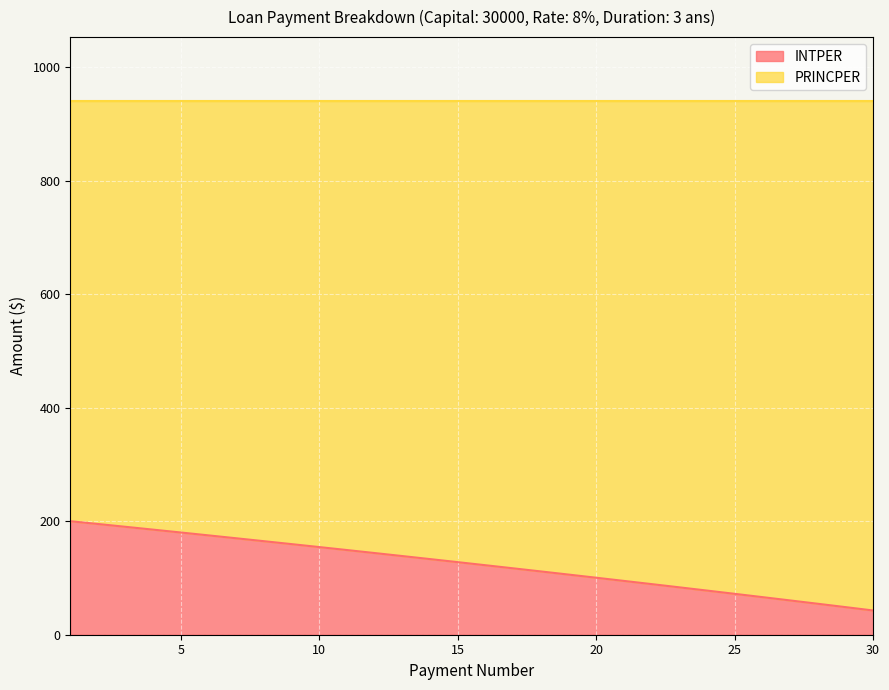

Reading left to right, extract all data points from this chart.

1=200.0	2=195.1	3=190.1	4=185.1	5=180.1	6=175.0	7=169.9	8=164.8	9=159.6	10=154.4	11=149.2	12=143.9	13=138.6	14=133.2	15=127.9	16=122.4	17=117.0	18=111.5	19=106.0	20=100.4	21=94.8	22=89.2	23=83.5	24=77.8	25=72.0	26=66.3	27=60.4	28=54.6	29=48.7	30=42.7